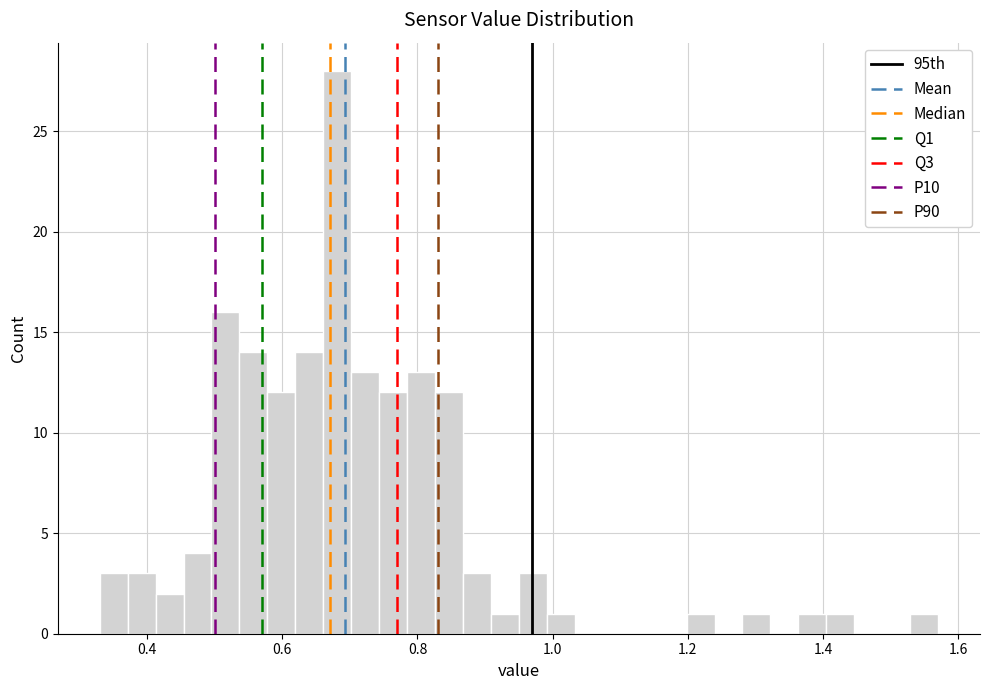

Around what value on the x-axis is the tallest bar? Give the approximate position of its centre, as read against the axis.

0.68